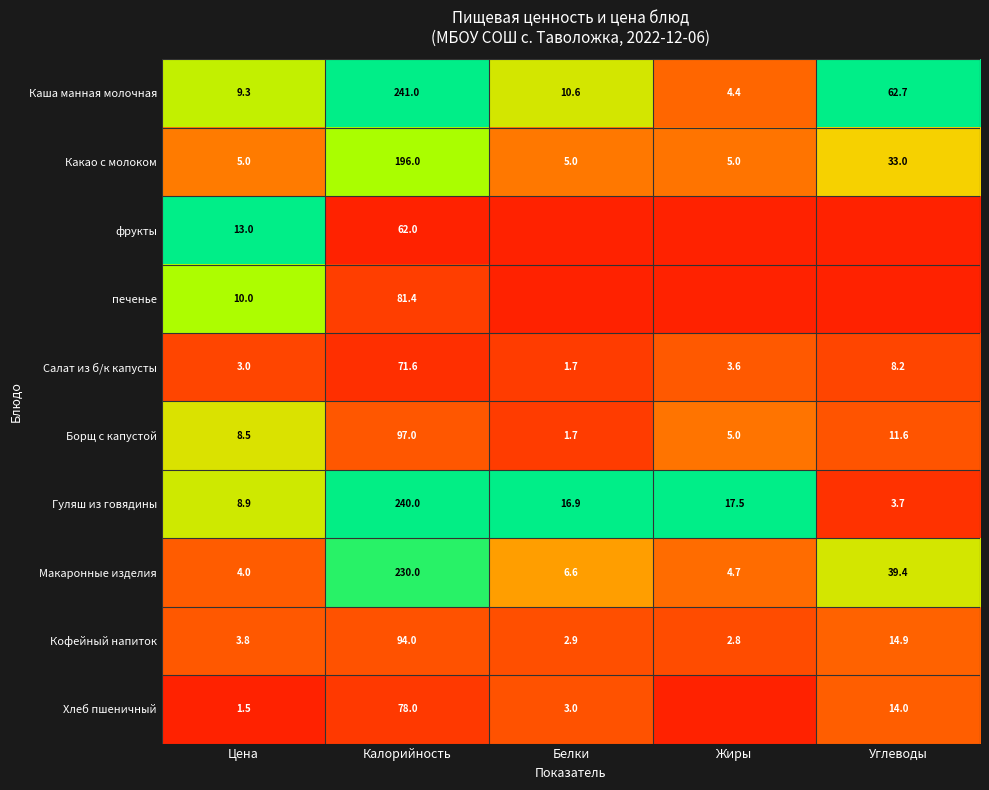

The Каша манная молочная series shows 6.3 at Цена. True or false?

False